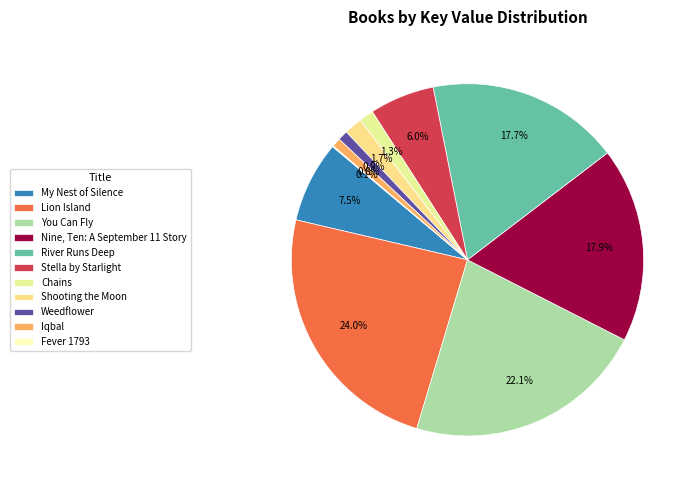

Rank the categories by value from lowest to highest.

Fever 1793, Iqbal, Weedflower, Chains, Shooting the Moon, Stella by Starlight, My Nest of Silence, River Runs Deep, Nine, Ten: A September 11 Story, You Can Fly, Lion Island